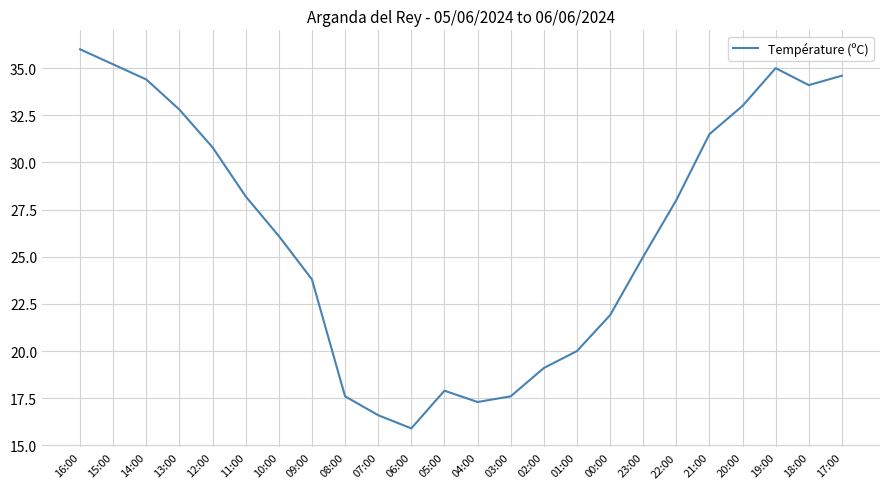

What is the smallest value displayed?

15.9